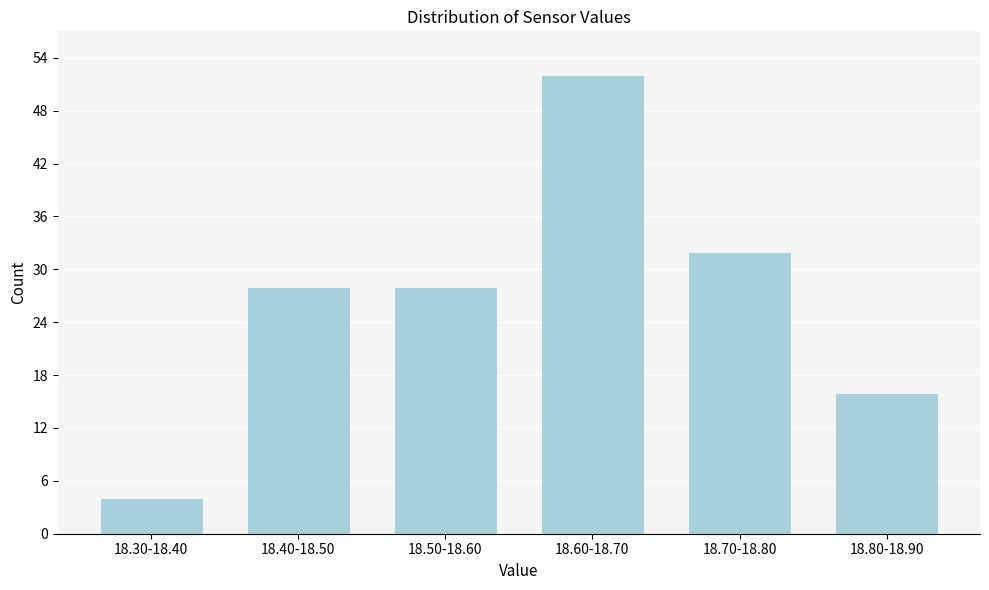

Reading left to right, what are all the values shown in this chart?

4	28	28	52	32	16